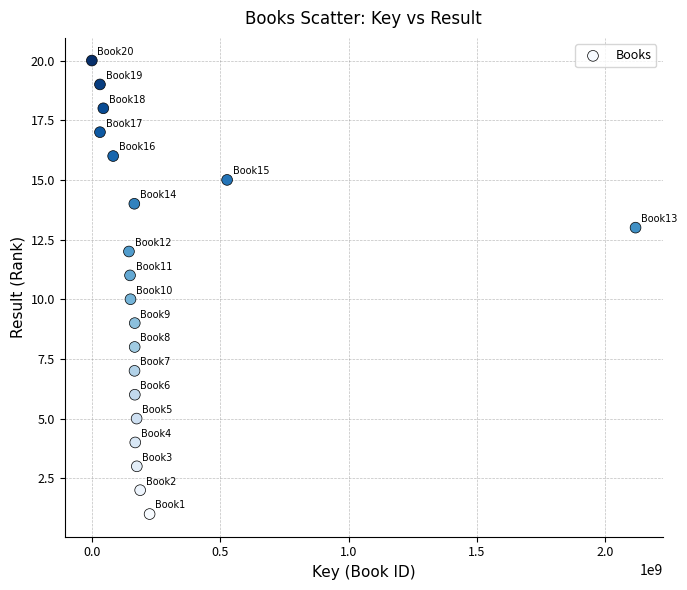

What is the range of Y values (max minus min)?

19